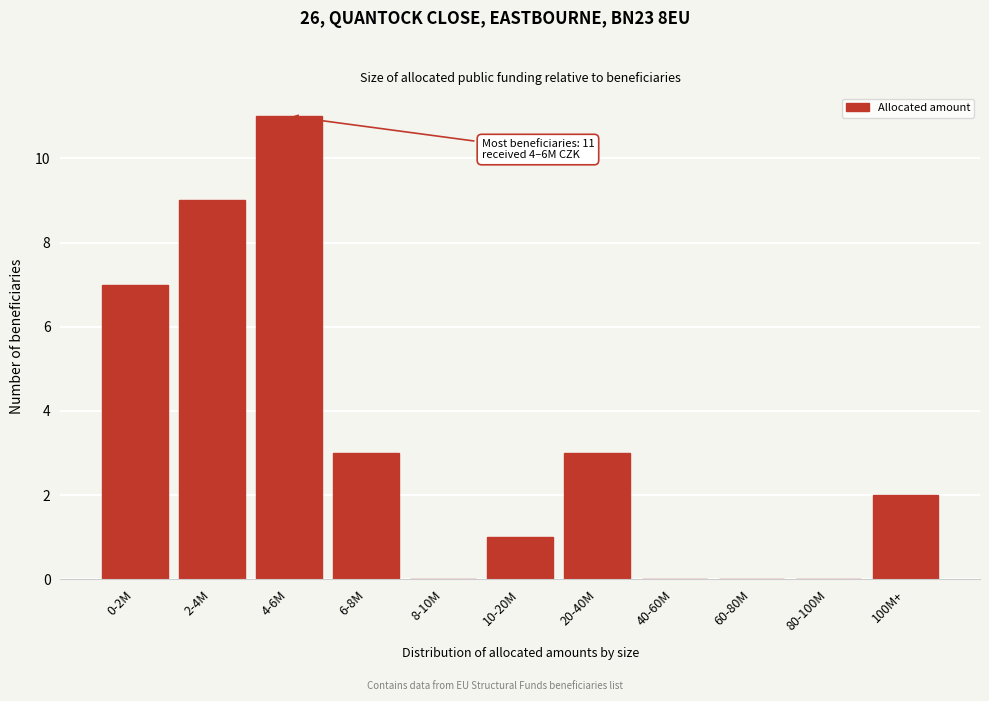

Reading right to left, list all the values displayed in this chart.

100M+=2	80-100M=0	60-80M=0	40-60M=0	20-40M=3	10-20M=1	8-10M=0	6-8M=3	4-6M=11	2-4M=9	0-2M=7